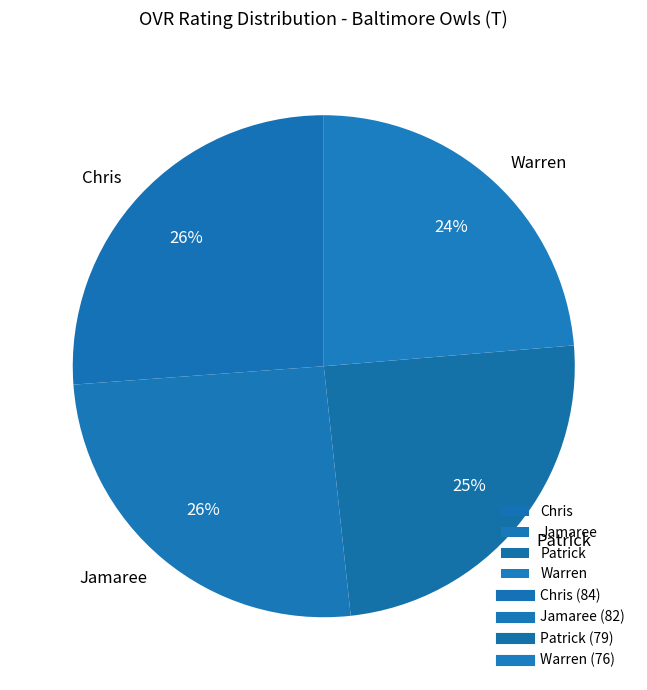

To the nearest percent, what is the difference between the largest and smallest slice percentages?

2%